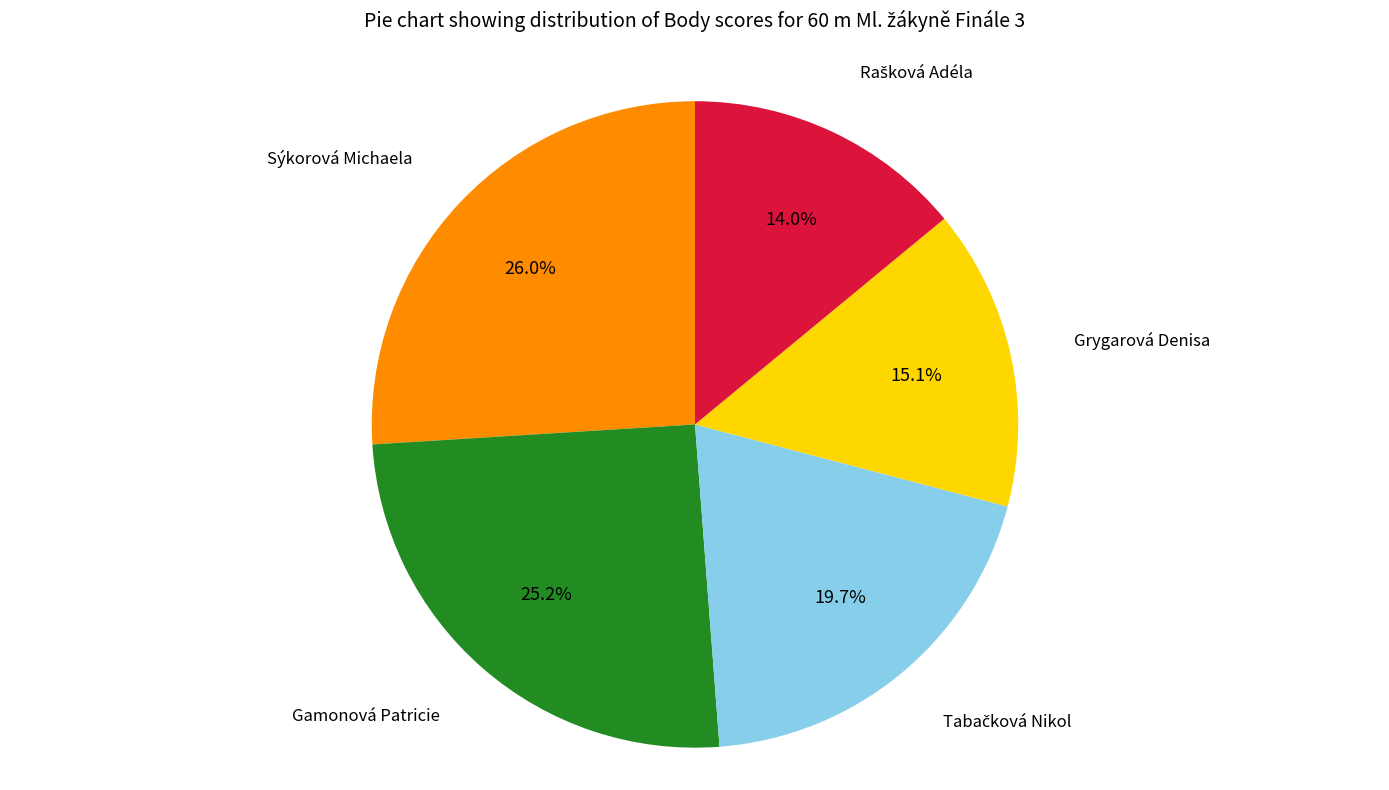

Count the number of slices in the pie.

5